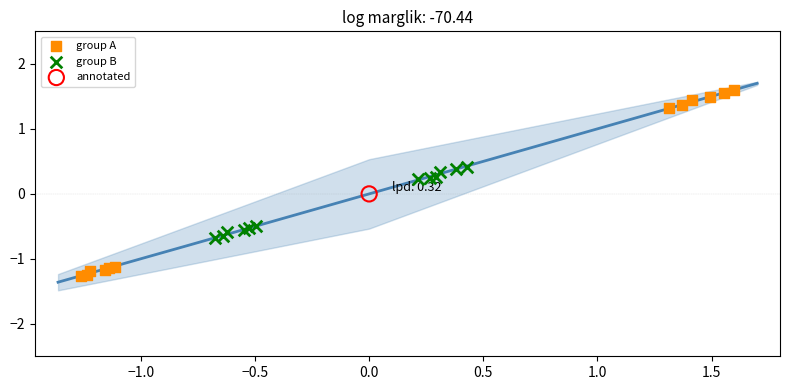

What are all the series names shown in the legend?

group A, group B, annotated